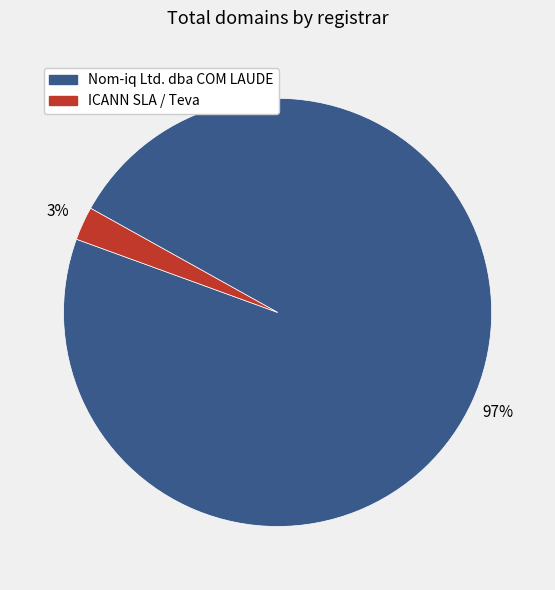

Which category has the smallest portion of the pie?

ICANN SLA / Teva